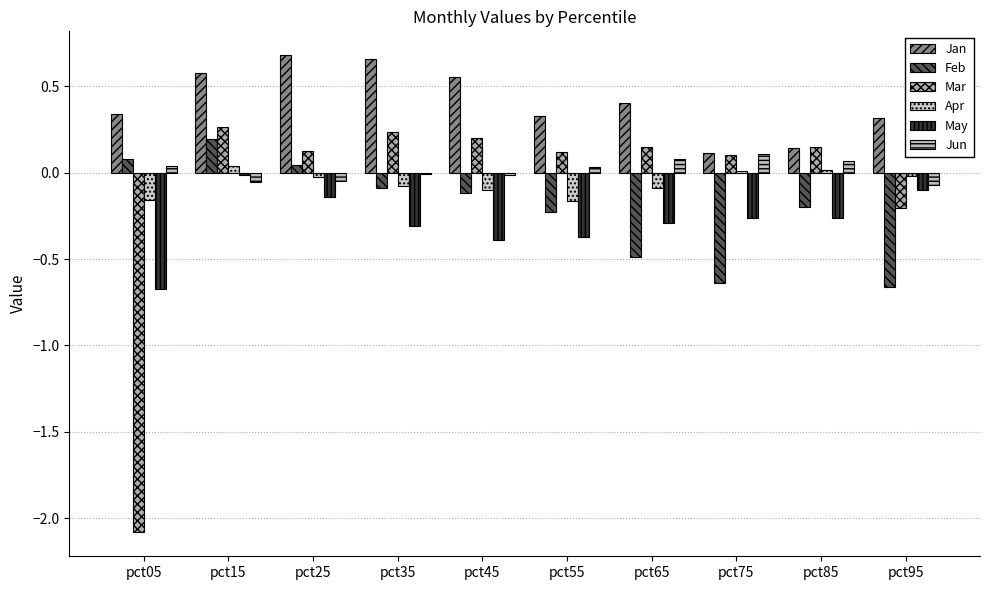

The value of Apr at pct95 is -0.0. True or false?

True